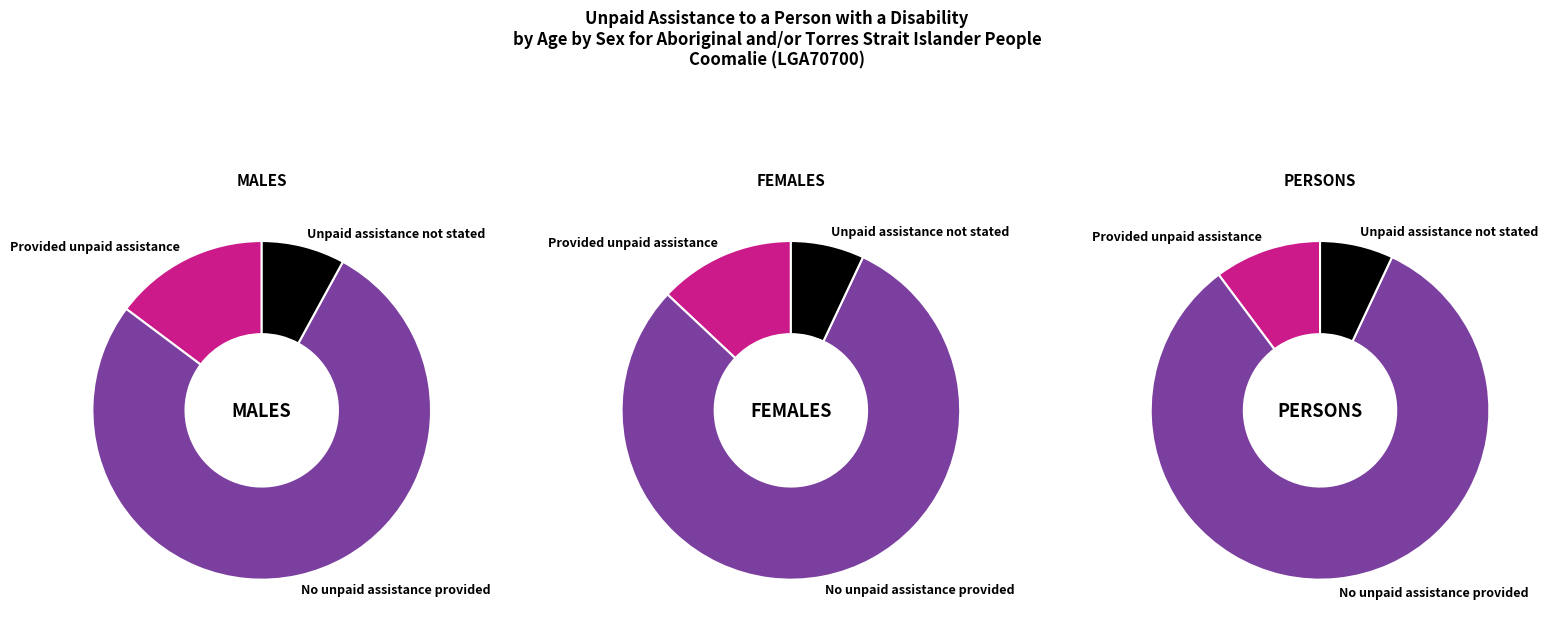

Is it true that Provided unpaid assistance is 15% of the pie?

True